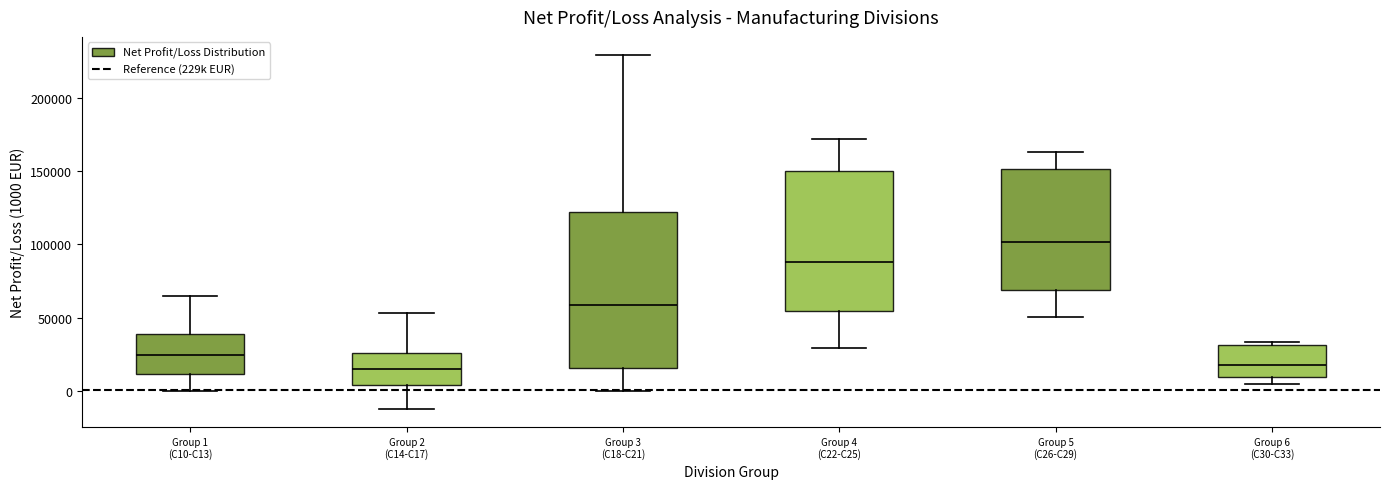

Reading left to right, transcribe this box plot: for each box, give where its median line is, the range the box spans, and where its two whiskers end, as read against the y-axis. The values are not printed on the chart, so give them approximately, as read against the axis.

Group 1 (C10-C13): median 25000, box 10000 to 40000, whiskers 0 to 65000
Group 2 (C14-C17): median 15000, box 5000 to 25000, whiskers -15000 to 55000
Group 3 (C18-C21): median 60000, box 15000 to 120000, whiskers 0 to 230000
Group 4 (C22-C25): median 90000, box 55000 to 150000, whiskers 30000 to 170000
Group 5 (C26-C29): median 100000, box 70000 to 150000, whiskers 50000 to 165000
Group 6 (C30-C33): median 20000, box 10000 to 30000, whiskers 5000 to 35000